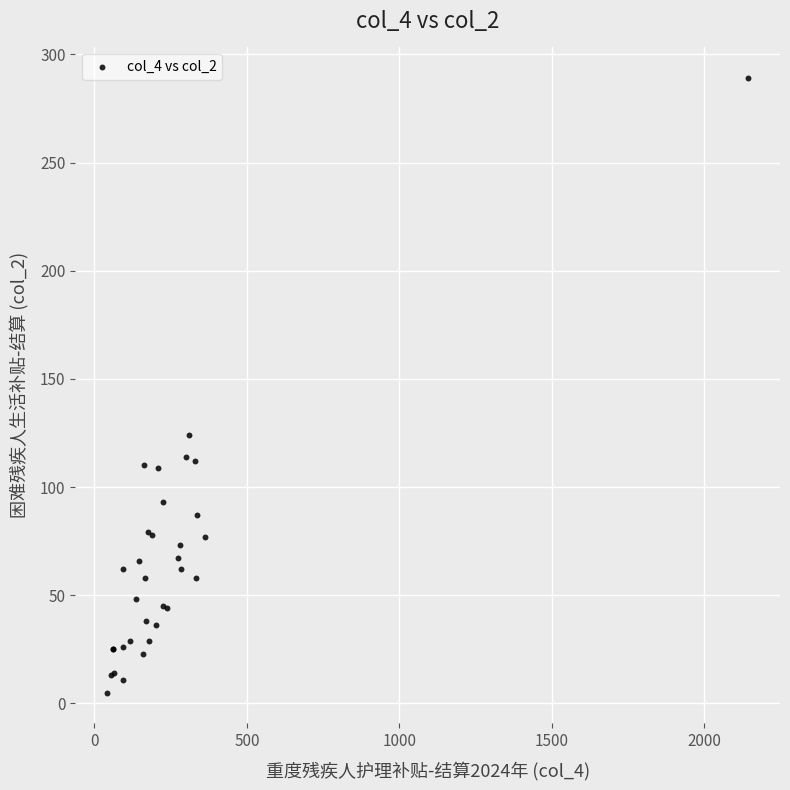

What Y value in the scatter plot is closest to 147?

124